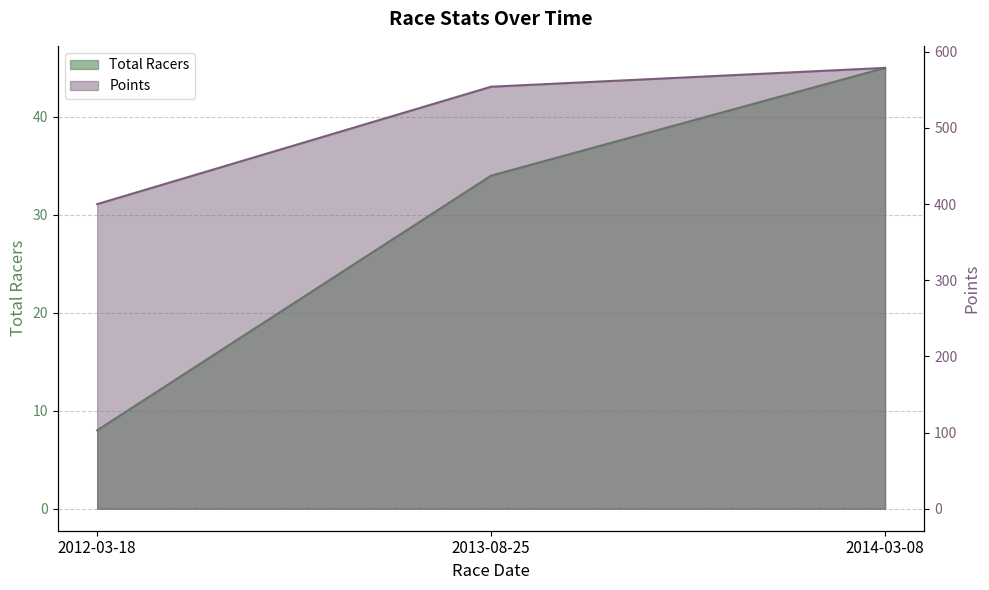

Which has a higher value, 2012-03-18 or 2014-03-08?

2014-03-08